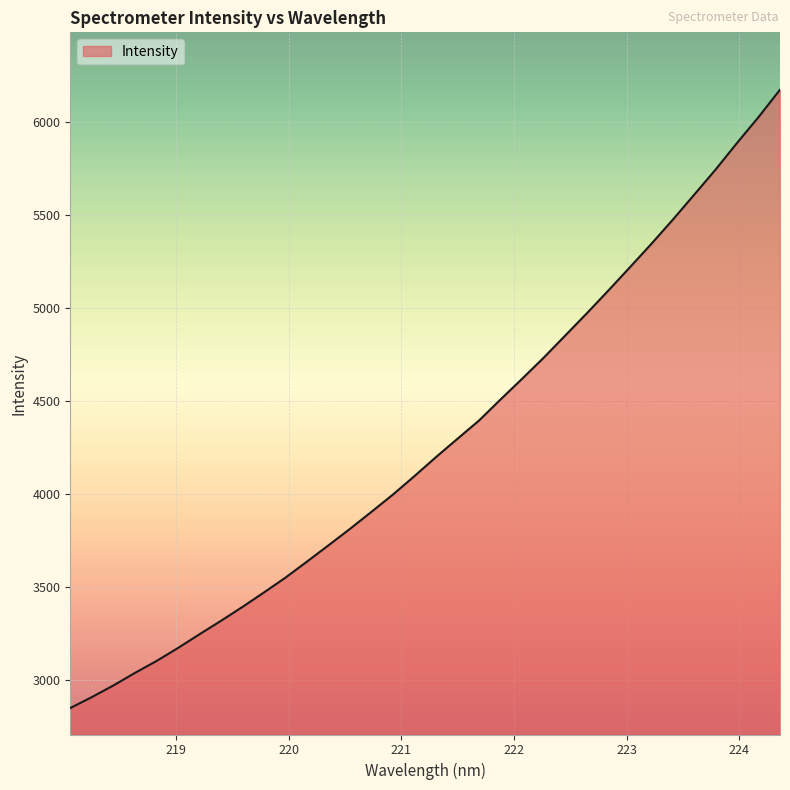

What is the minimum value shown in the chart?

2846.7